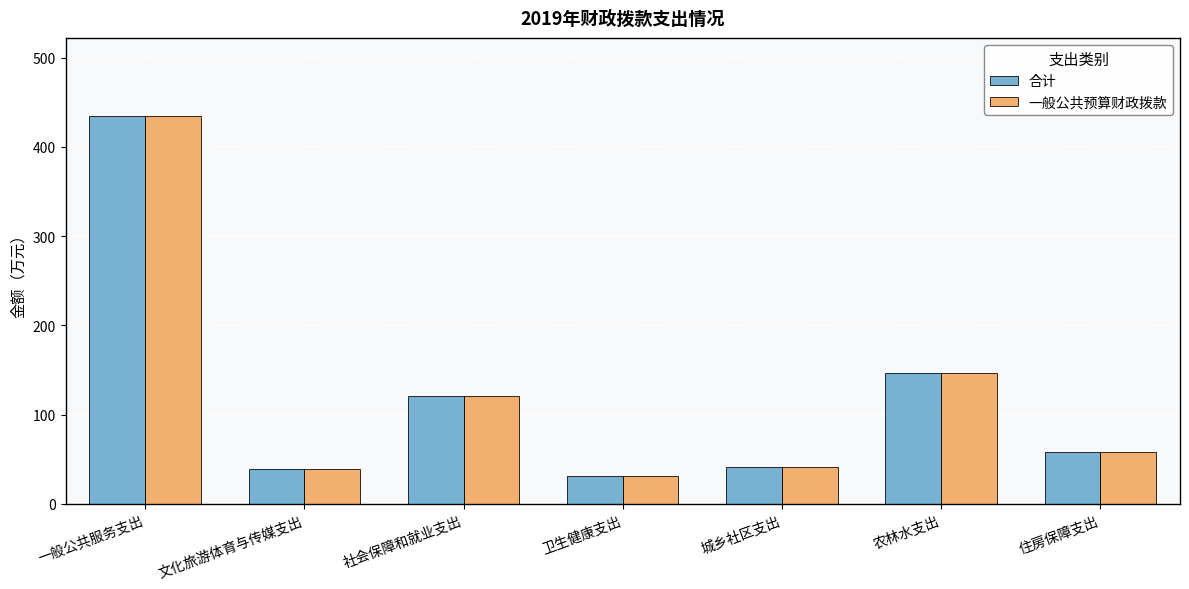

How many bars are there in each group?

2